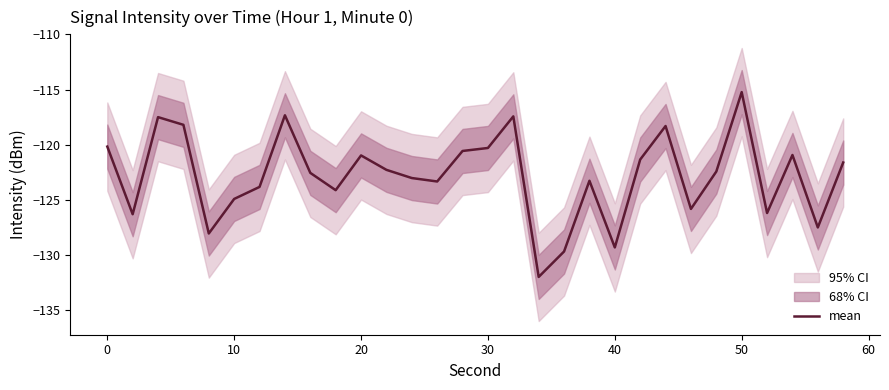

How many series are shown in this chart?

1